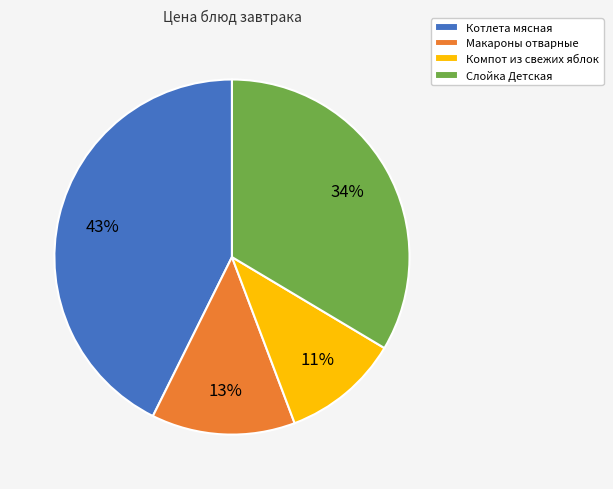

Is it true that Компот из свежих яблок is 22% of the pie?

False